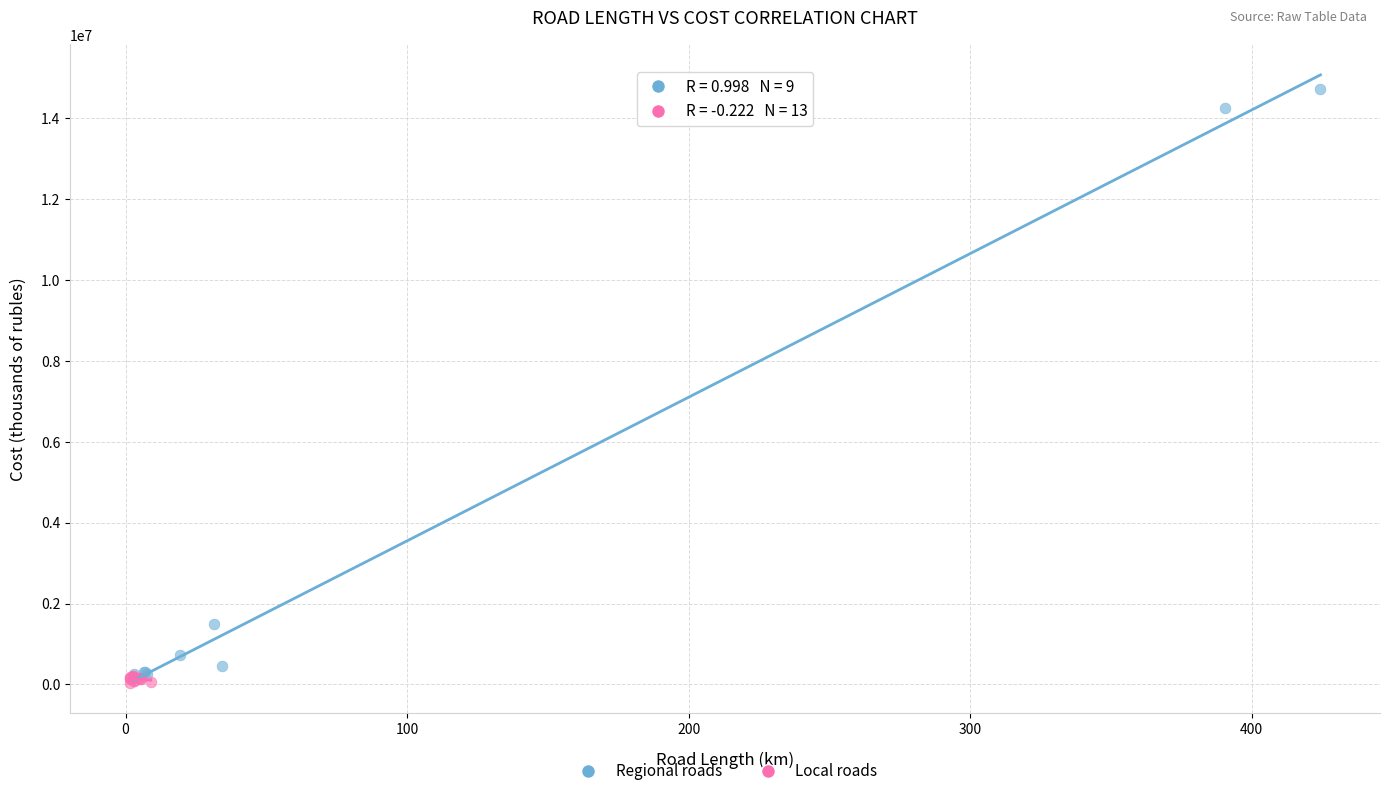

Which series contains the highest Y value?

Regional roads